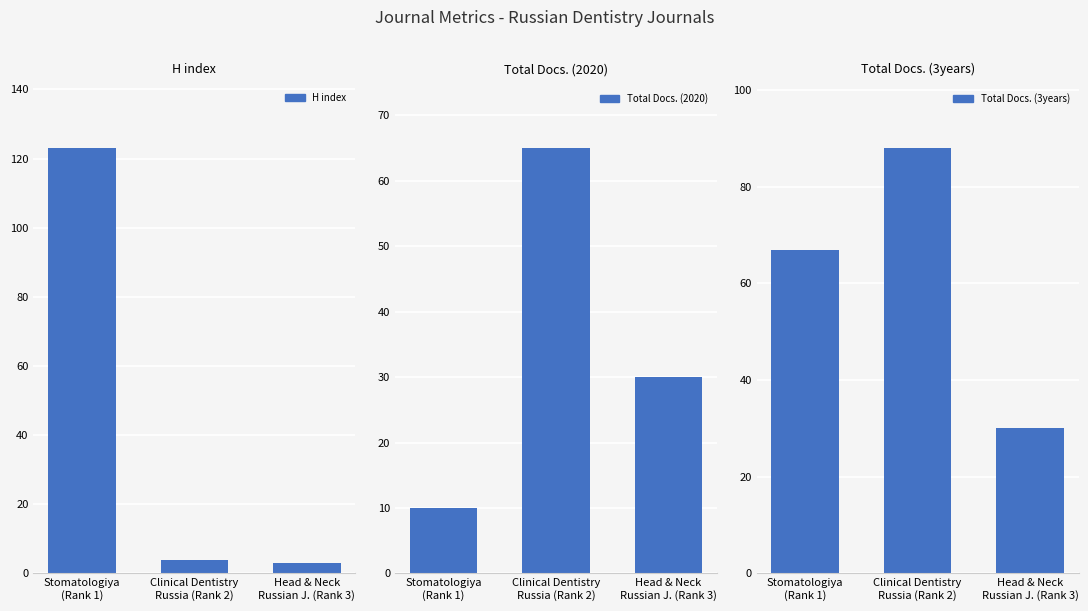

How many values in the H index series exceed 4?

1